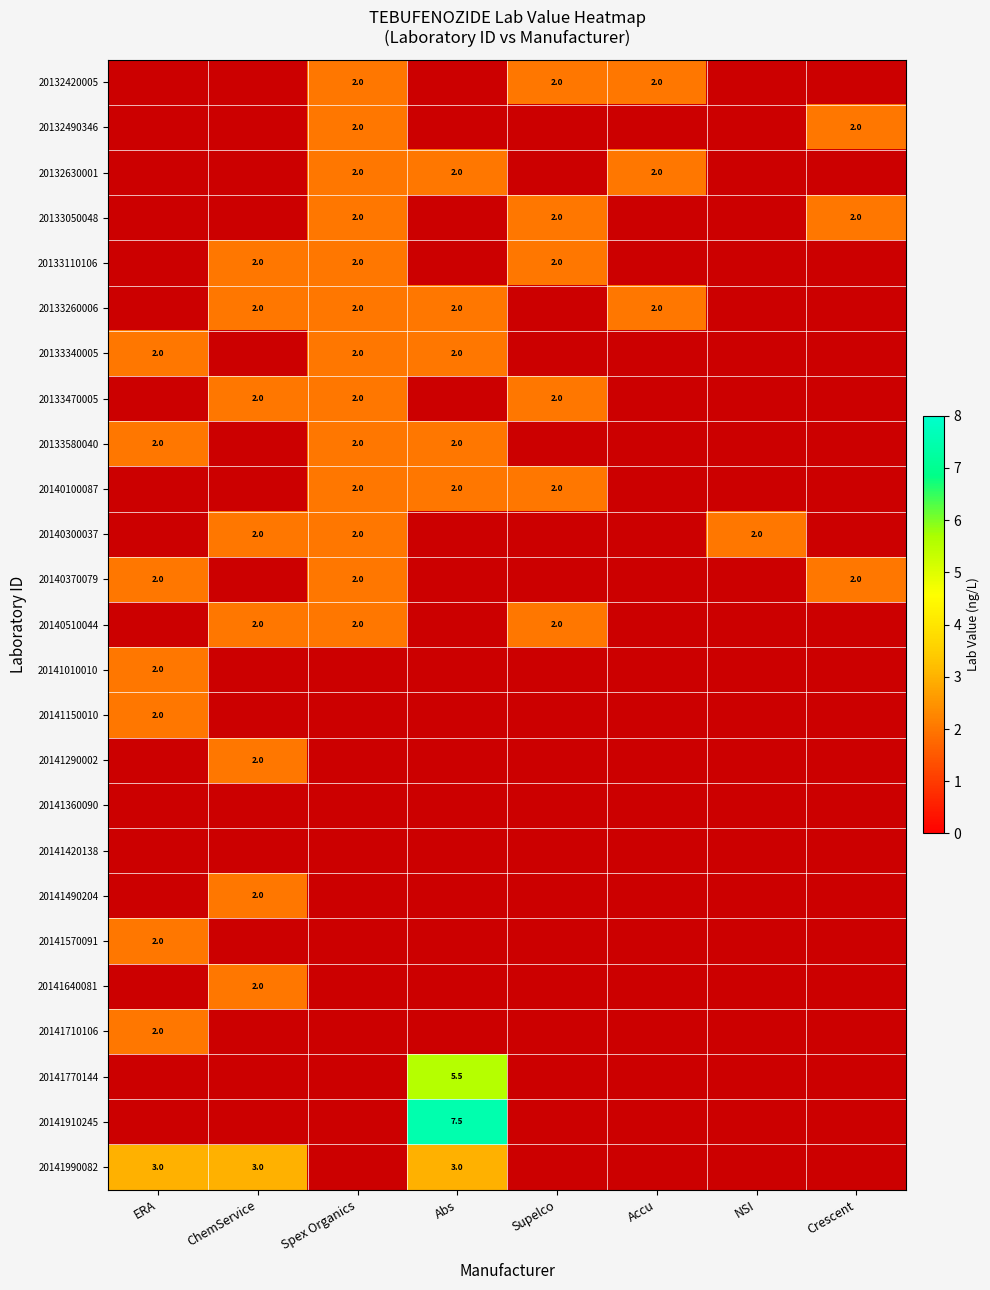

The value of 20133580040 at ERA is 2.0. True or false?

True